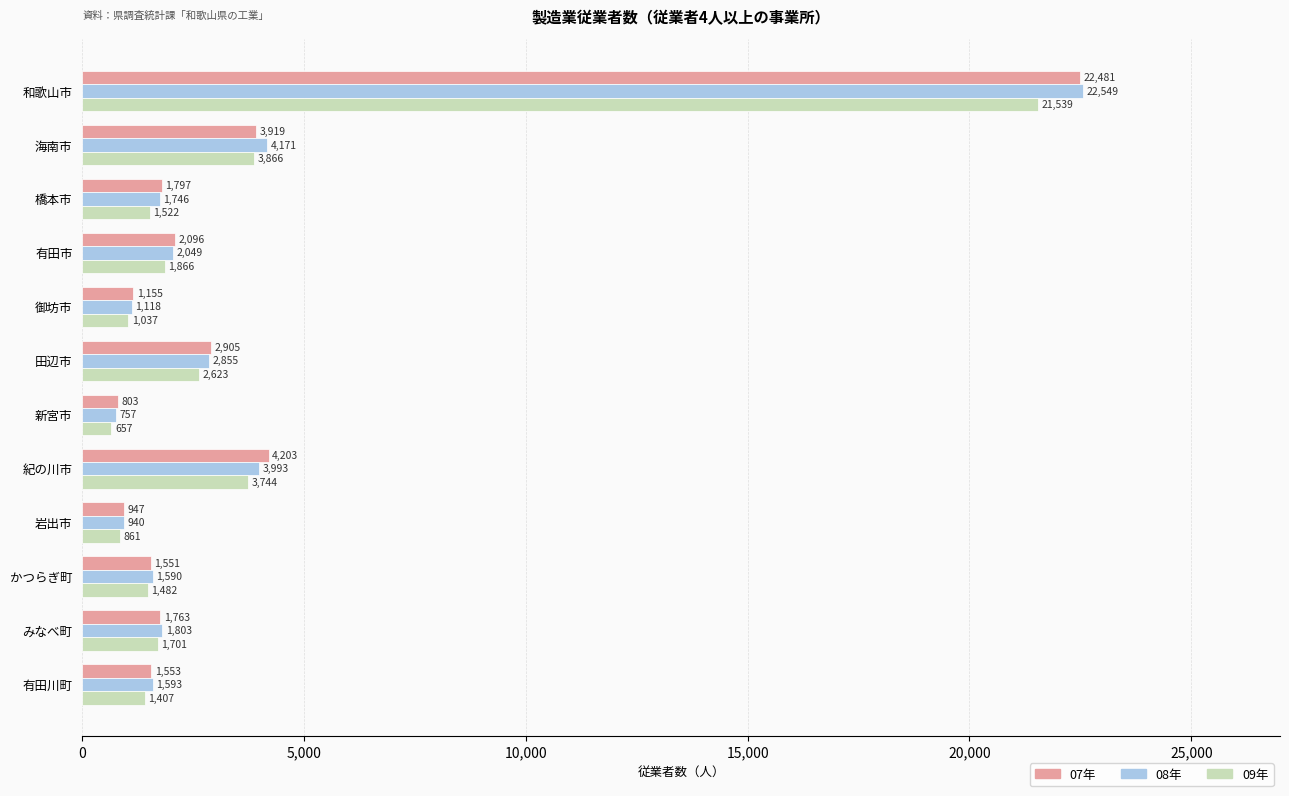

Which series has the widest spread of values?

08年